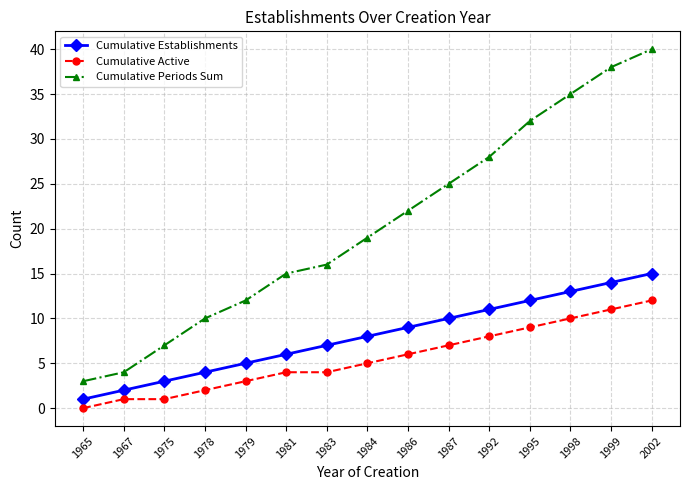

What is the difference between the second highest and minimum values in the Cumulative Establishments series?

13